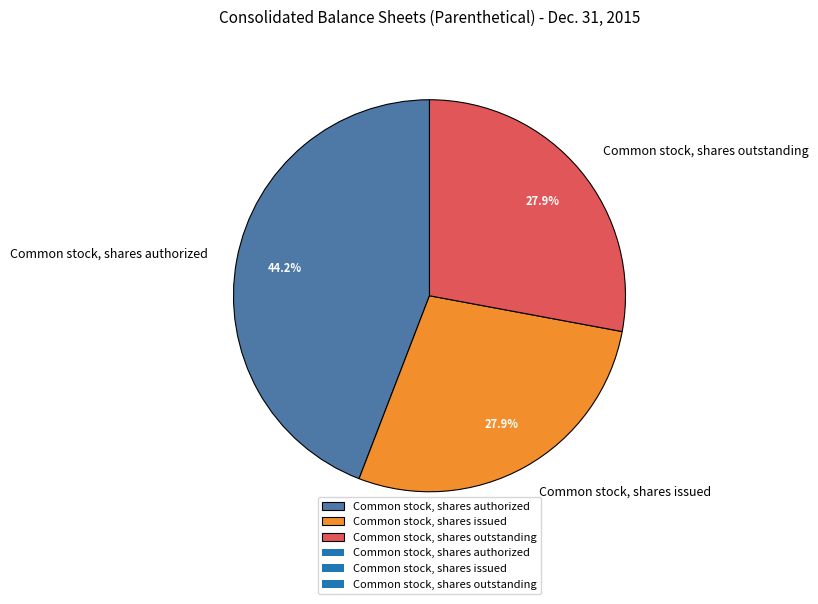

To the nearest percent, what percentage of the pie is Common stock, shares outstanding?

28%